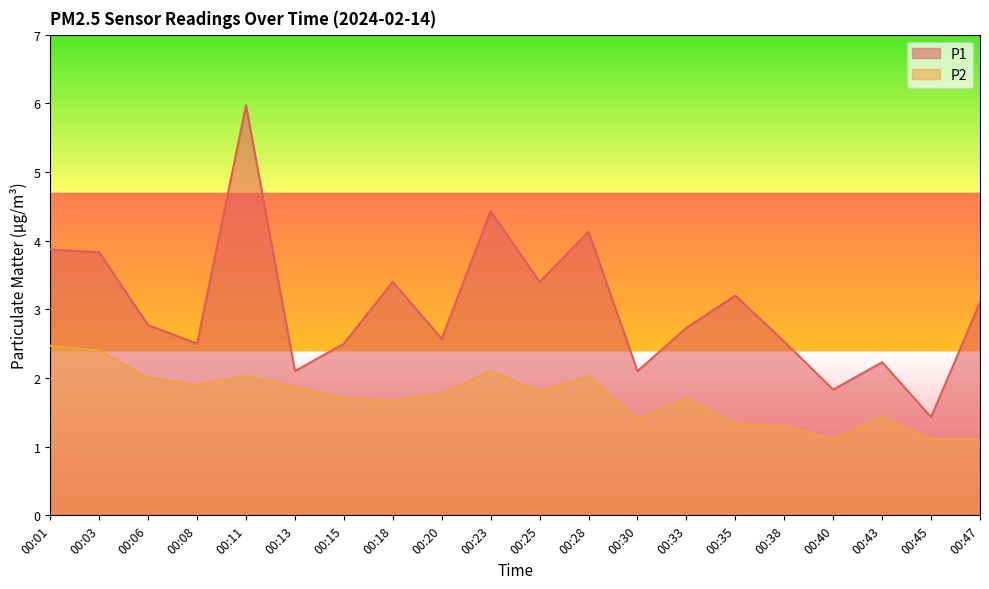

How many distinct data groups are displayed?

2